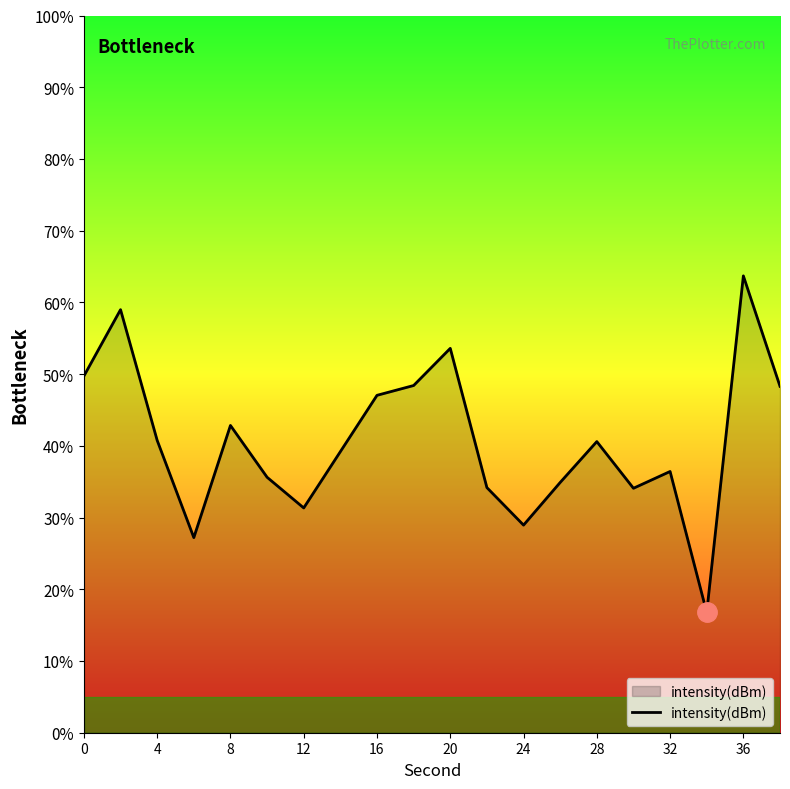

What is the smallest value displayed?

16.8